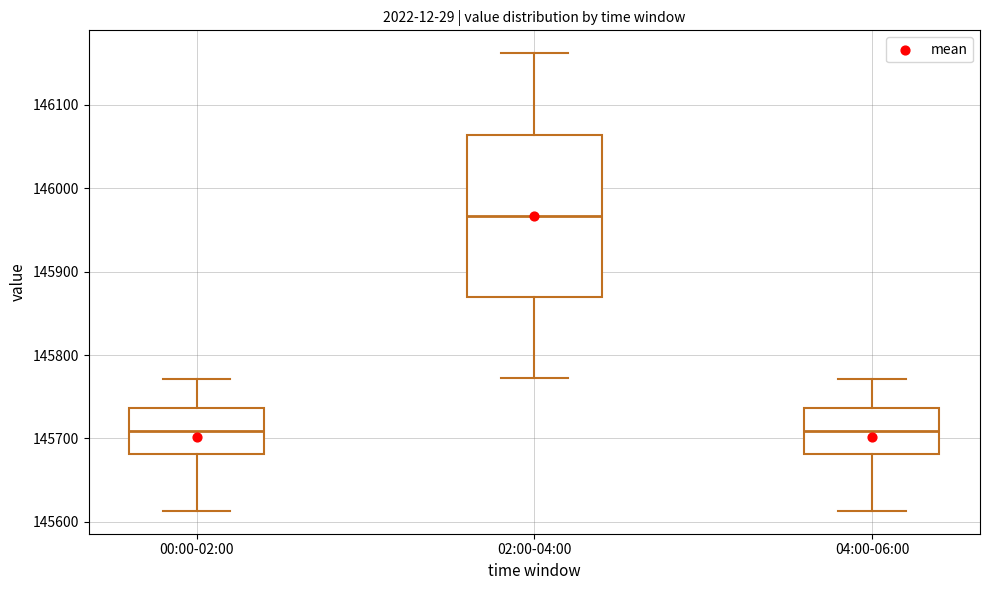

Where does the lower whisker of the box for 02:00-04:00 end on the y-axis? The values are not printed on the chart, so give them approximately, as read against the axis.

145770